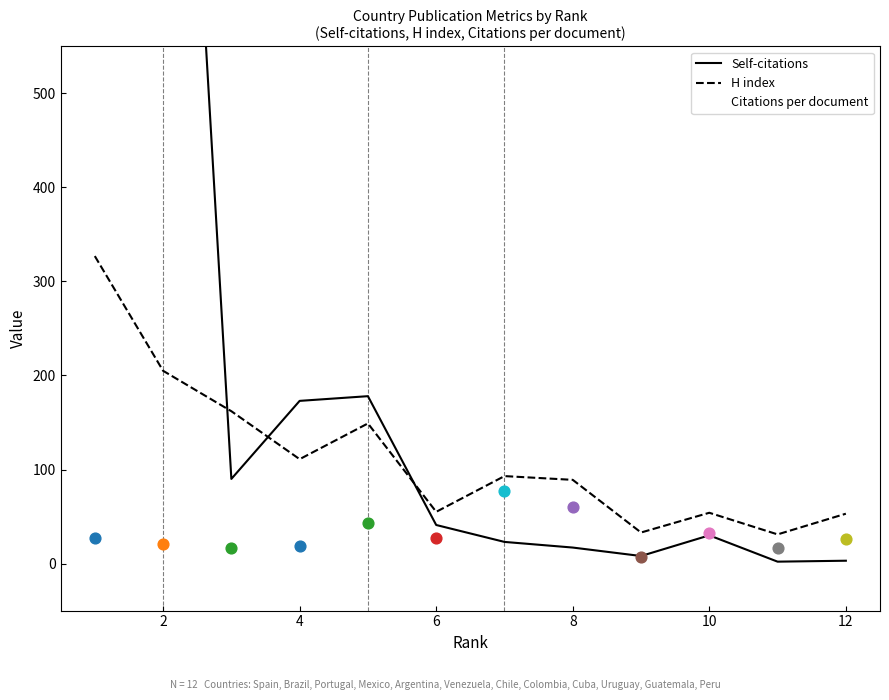

At how many categories does at least one series exceed 643?

2